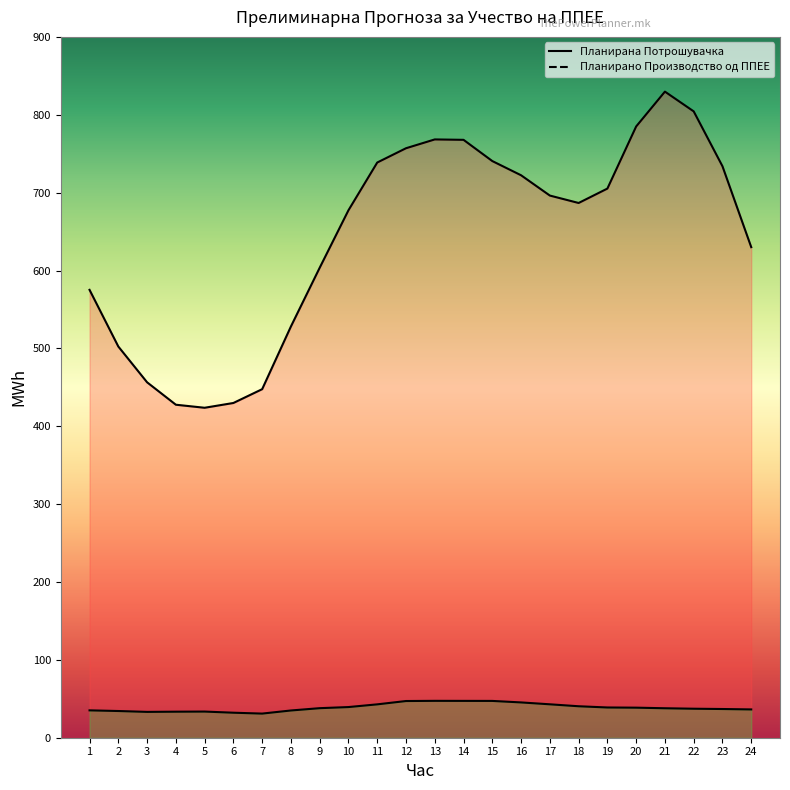

True or false: Планирана Потрошувачка and Планирано Производство од ППЕЕ intersect in this chart.

False